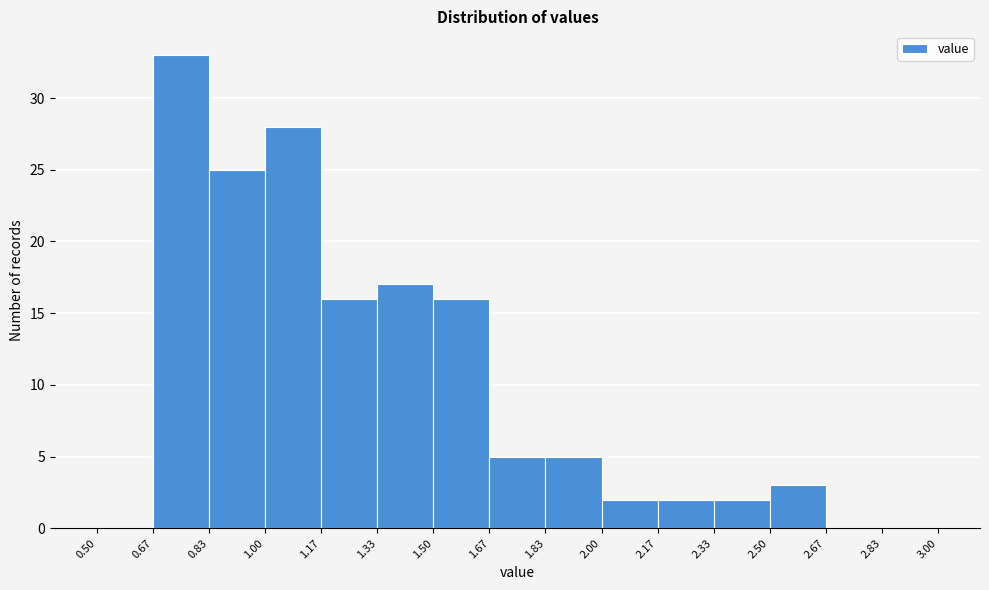

Reading left to right, list every bar in this chart as the range it spans on the x-axis followed by its height. The values are not printed on the chart, so give them approximately, as read against the axis.

0.50 to 0.67: 0
0.67 to 0.83: 33
0.83 to 1.00: 25
1.00 to 1.17: 28
1.17 to 1.33: 16
1.33 to 1.50: 17
1.50 to 1.67: 16
1.67 to 1.83: 5
1.83 to 2.00: 5
2.00 to 2.17: 2
2.17 to 2.33: 2
2.33 to 2.50: 2
2.50 to 2.67: 3
2.67 to 2.83: 0
2.83 to 3.00: 0